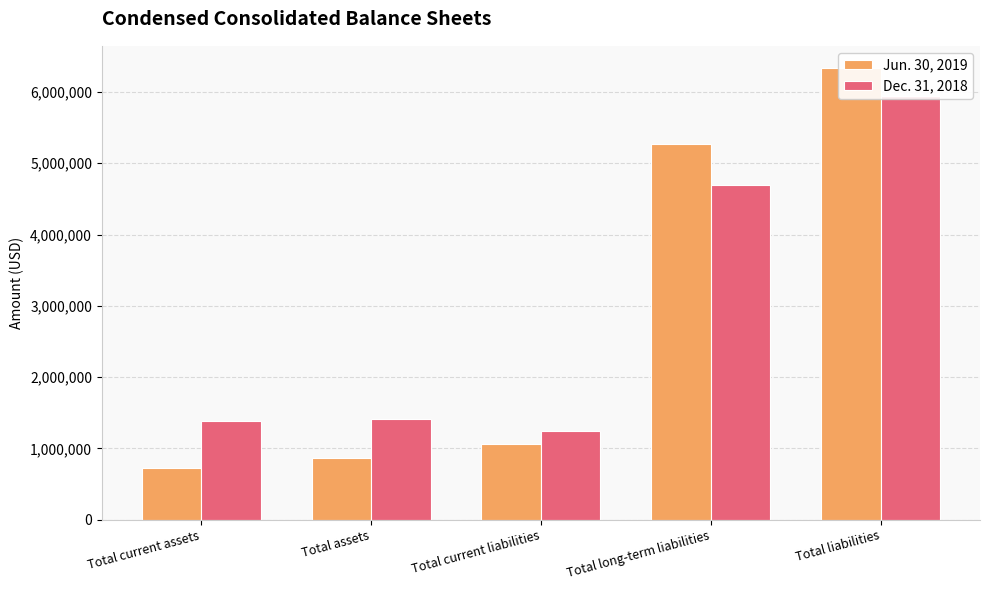

Between Total long-term liabilities and Total liabilities, which series saw the biggest shift?

Dec. 31, 2018